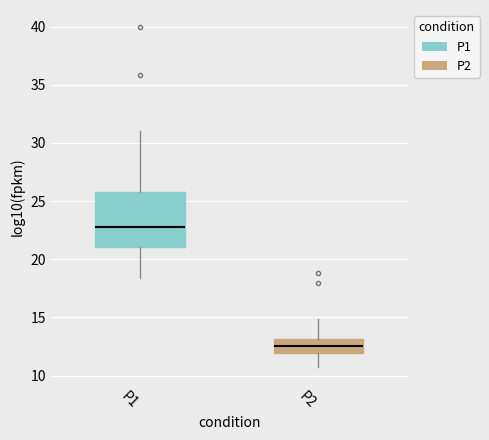

Where does the upper whisker of the box for P1 end on the y-axis? The values are not printed on the chart, so give them approximately, as read against the axis.

31.0